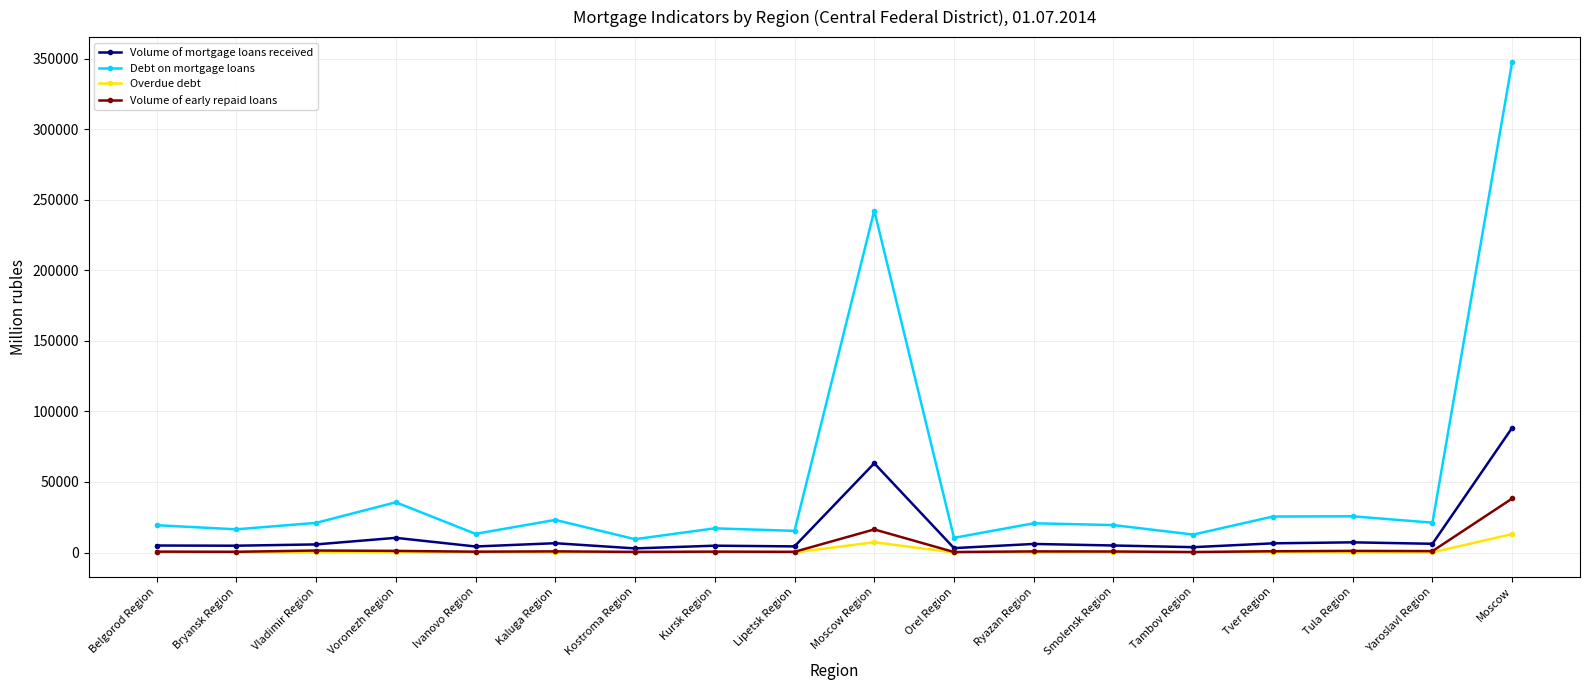

Rank the series by their maximum value, from lowest to highest.

Overdue debt, Volume of early repaid loans, Volume of mortgage loans received, Debt on mortgage loans